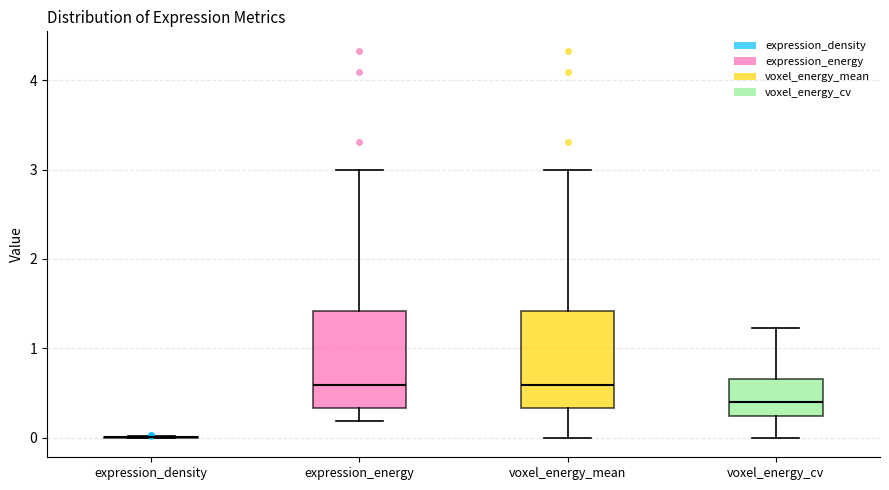

Reading left to right, read every box against the y-axis: the position of its median line, the range the box covers, and the ends of its whiskers. The values are not printed on the chart, so give them approximately, as read against the axis.

expression_density: box collapsed to a line at 0.0, whiskers 0.0 to 0.0
expression_energy: median 0.6, box 0.3 to 1.4, whiskers 0.2 to 3.0
voxel_energy_mean: median 0.6, box 0.3 to 1.4, whiskers 0.0 to 3.0
voxel_energy_cv: median 0.4, box 0.2 to 0.7, whiskers 0.0 to 1.2